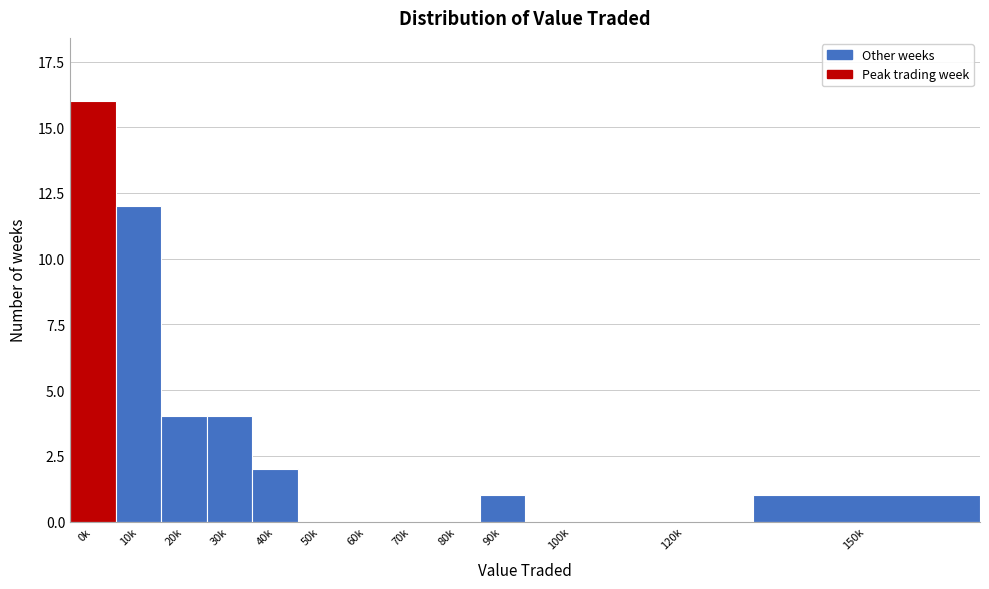

Reading right to left, transcribe all the data shown in this chart.

150k=1	120k=0	100k=0	90k=1	80k=0	70k=0	60k=0	50k=0	40k=2	30k=4	20k=4	10k=12	0k=16